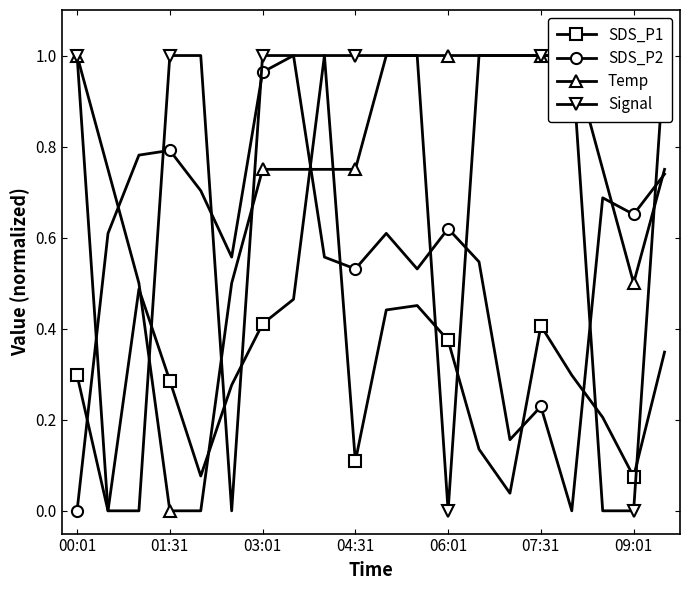

True or false: SDS_P2 has more than 0 points higher than both neighbors.

True